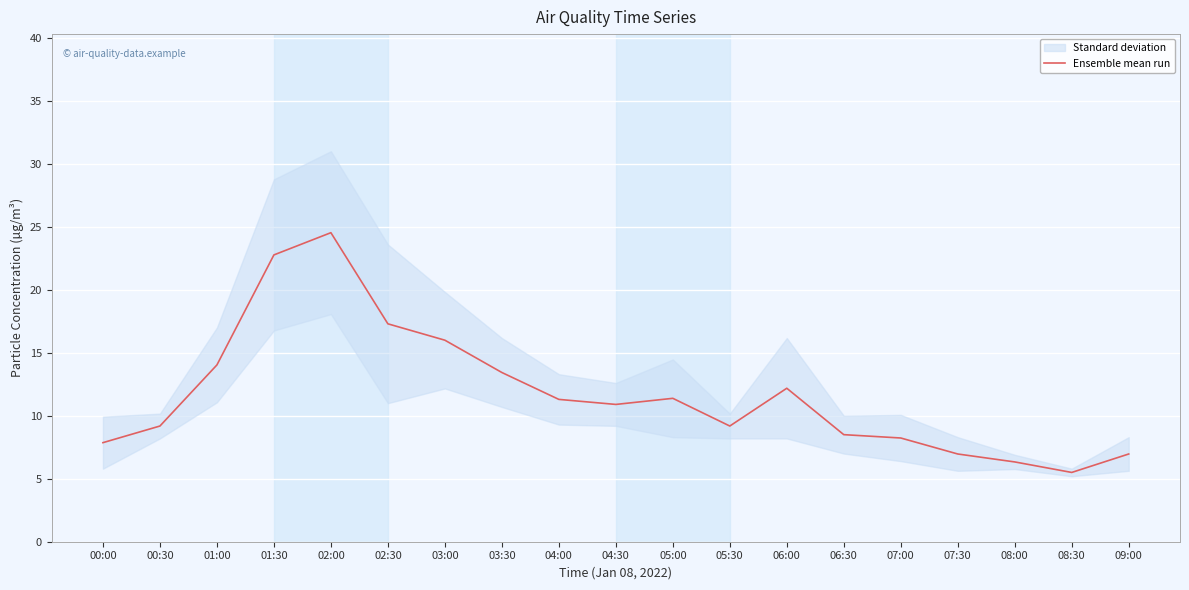

True or false: the data shows 4.6 at 00:30.

False